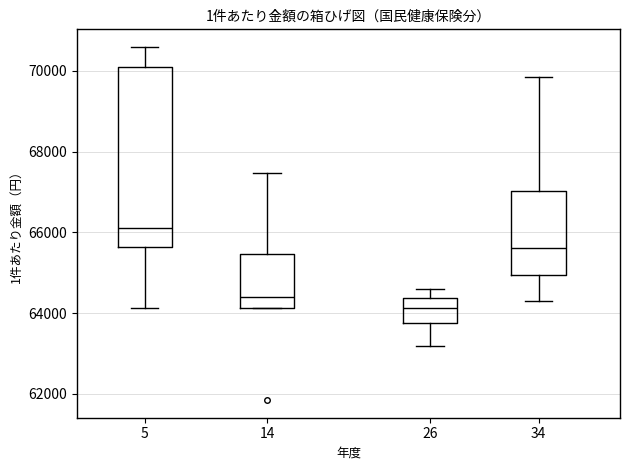

Comparing the boxes themselves (not the whiskers), which one is the tallest?

5